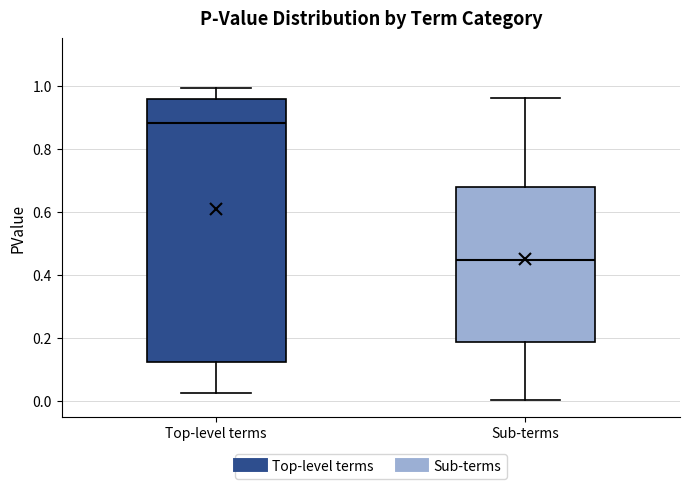

Which box's median line is the lowest?

Sub-terms